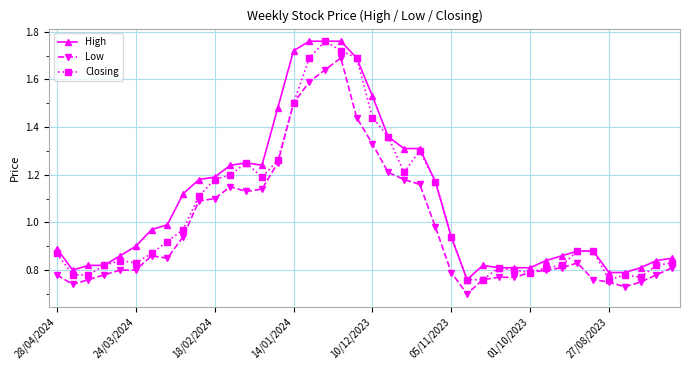

Rank the series by their average value, from highest to lowest.

High, Closing, Low